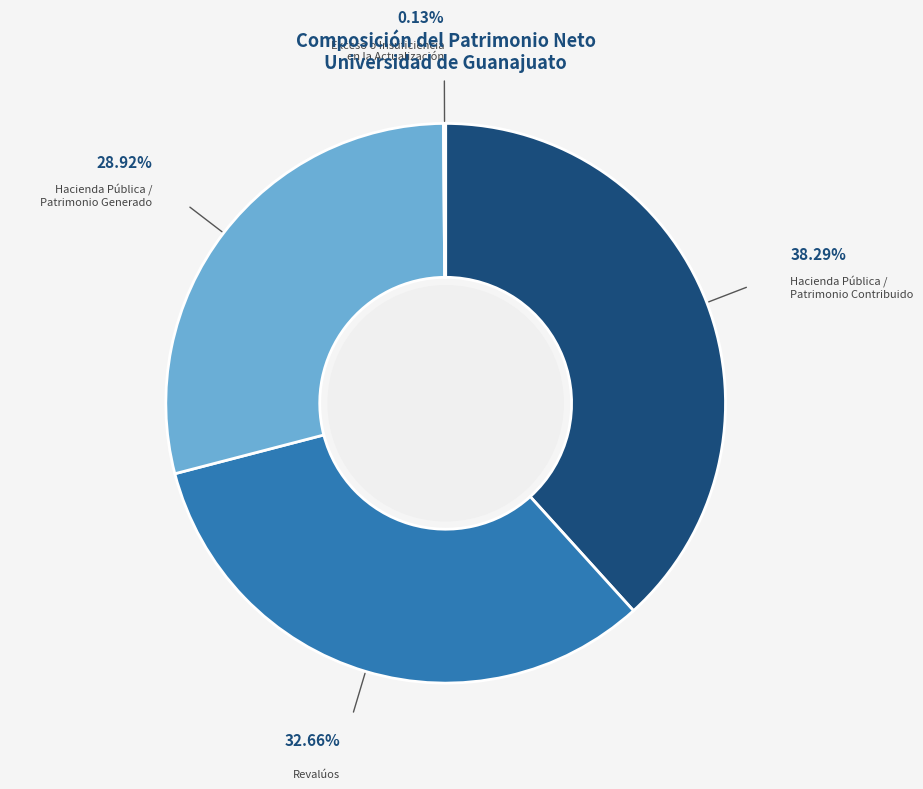

What is the largest slice in the pie chart?

Hacienda Pública / Patrimonio Contribuido